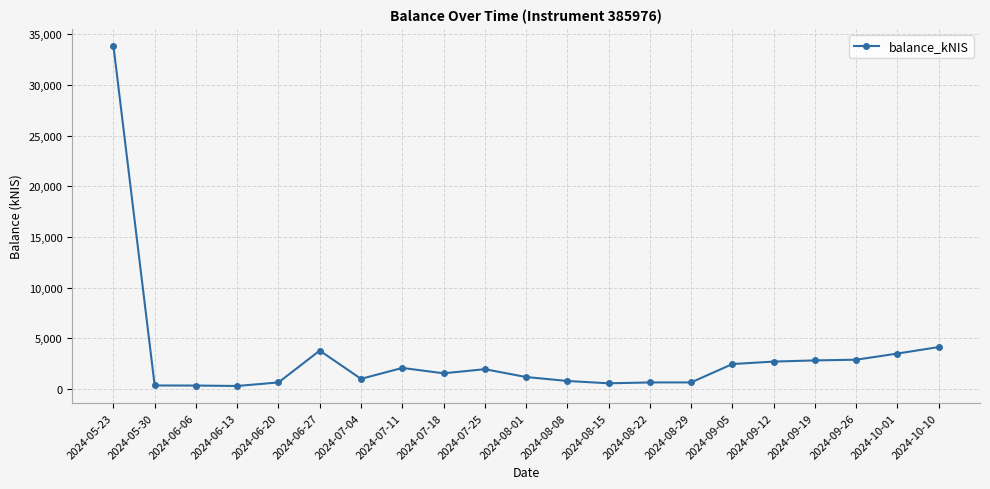

What position from the right is 2024-05-30?

20